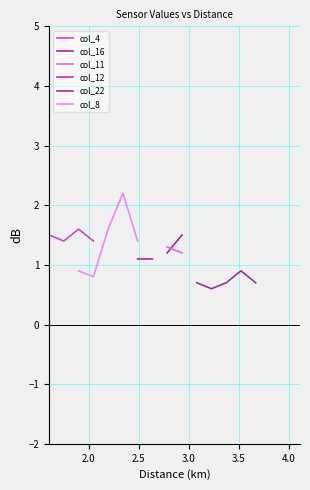

True or false: col_11 has more than 0 interior local peaks.

False